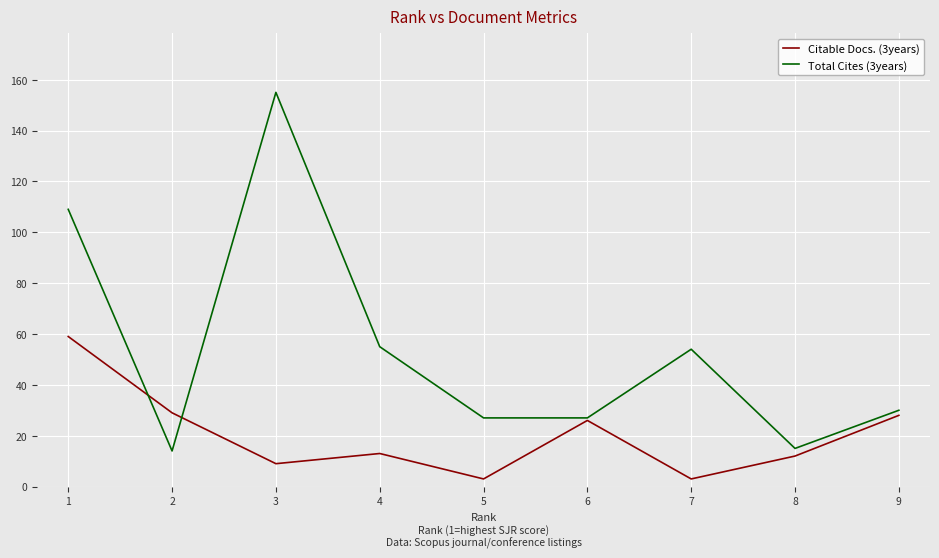

True or false: Total Cites (3years) has more than 0 points higher than both neighbors.

True